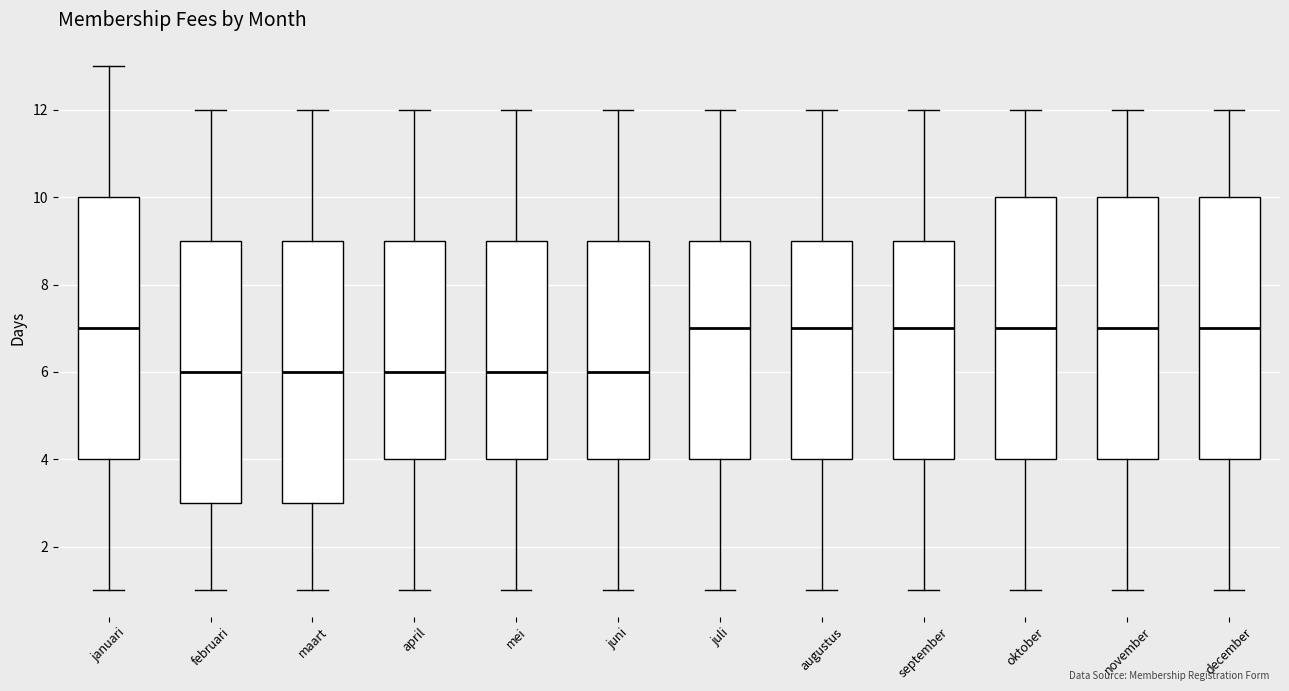

Where does the median line of the box for oktober sit on the y-axis? The values are not printed on the chart, so give them approximately, as read against the axis.

7